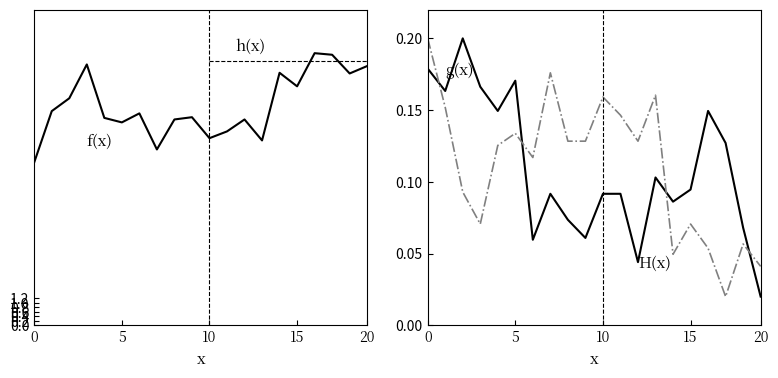

True or false: g(x) and H(x) cross at least once.

True